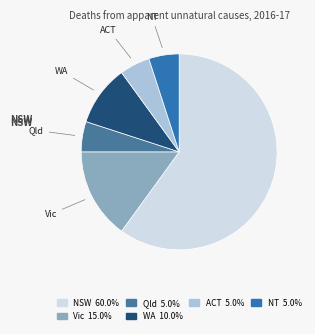

Count the number of slices in the pie.

6